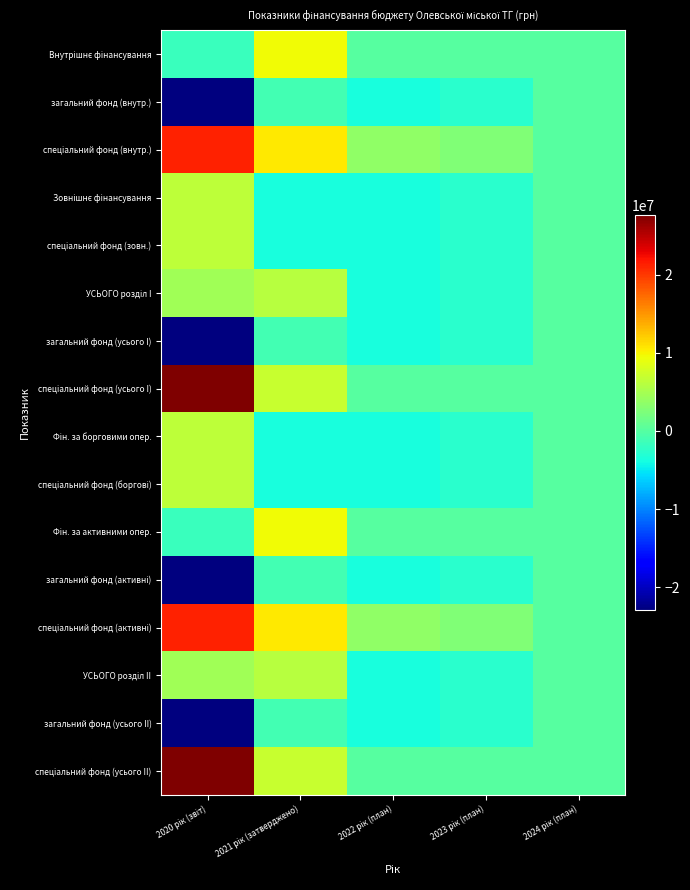

What is the total value across all series at 2023 рік (план)?

-21616960